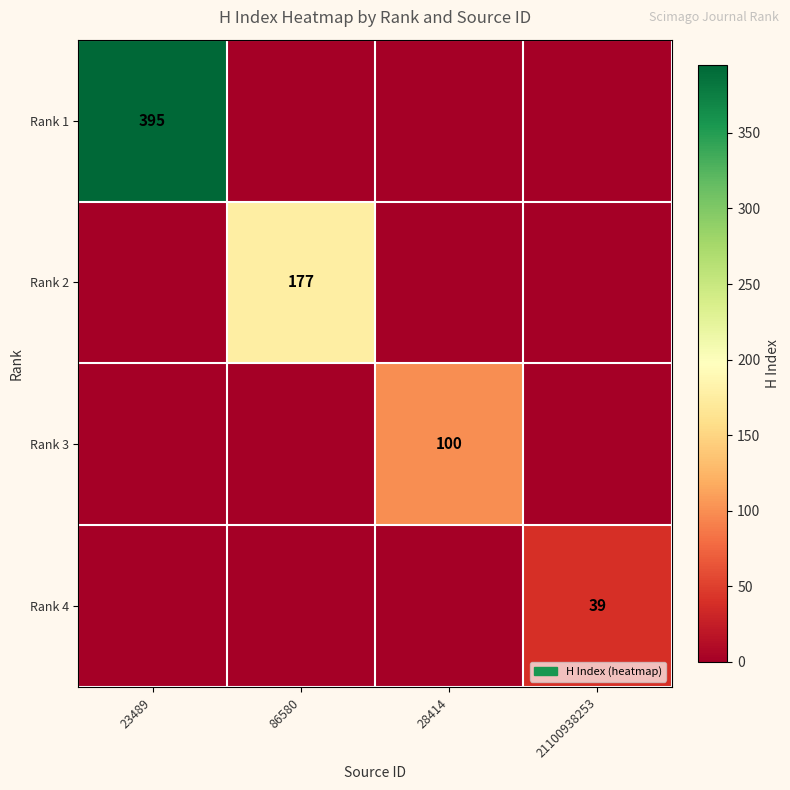

Is it true that Rank 2 equals 48 at 86580?

False